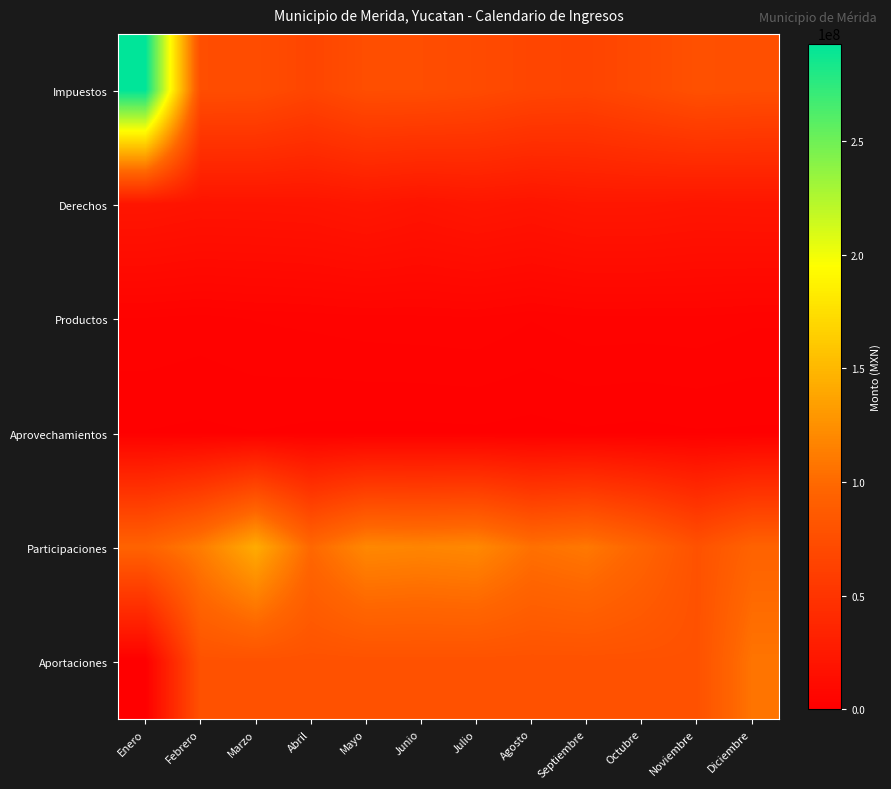

Reading left to right, what are all the values shown in this chart?

Impuestos: Enero=292828990	Febrero=74412166	Marzo=73973815	Abril=66659855	Mayo=74929207	Junio=74445708	Julio=71787794	Agosto=67035367	Septiembre=65717291	Octubre=71115925	Noviembre=77160369	Diciembre=75601963
Derechos: Enero=20977591	Febrero=19179479	Marzo=19417168	Abril=19826297	Mayo=21895463	Junio=19422664	Julio=21678581	Agosto=19970834	Septiembre=22331123	Octubre=22288393	Noviembre=20945575	Diciembre=21393988
Productos: Enero=3316150	Febrero=2952473	Marzo=3493747	Abril=3775043	Mayo=4120599	Junio=4221152	Julio=4400093	Agosto=3501242	Septiembre=4232454	Octubre=4160332	Noviembre=4282238	Diciembre=3670959
Aprovechamientos: Enero=1098058	Febrero=895770	Marzo=1116589	Abril=853777	Mayo=800219	Junio=804814	Julio=905405	Agosto=681182	Septiembre=973876	Octubre=785617	Noviembre=1039740	Diciembre=971622
Participaciones: Enero=94968796	Febrero=112421916	Marzo=142194328	Abril=98860718	Mayo=119504708	Junio=117744557	Julio=119840122	Agosto=104690411	Septiembre=109349732	Octubre=96225369	Noviembre=78721434	Diciembre=94630168
Aportaciones: Enero=0	Febrero=78525418	Marzo=78525418	Abril=78525418	Mayo=78525418	Junio=78525418	Julio=78525418	Agosto=78525418	Septiembre=78525418	Octubre=78525418	Noviembre=78525419	Diciembre=107189307